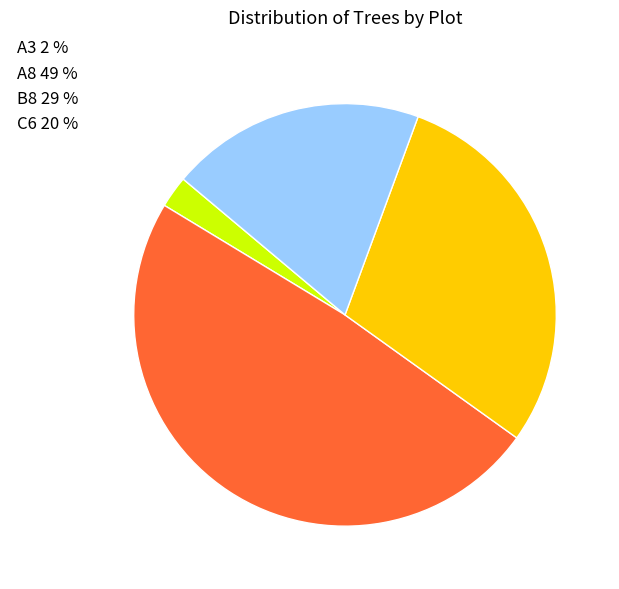

What is the largest slice in the pie chart?

A8